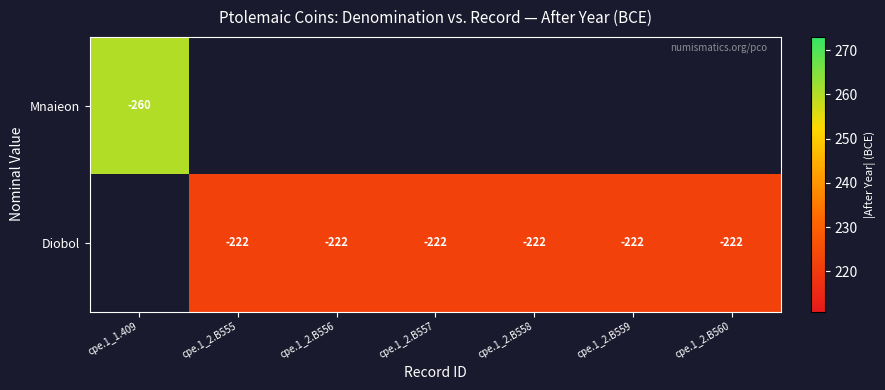

What is the sum of the Diobol values at cpe.1_2.B555 and cpe.1_2.B559?

-444